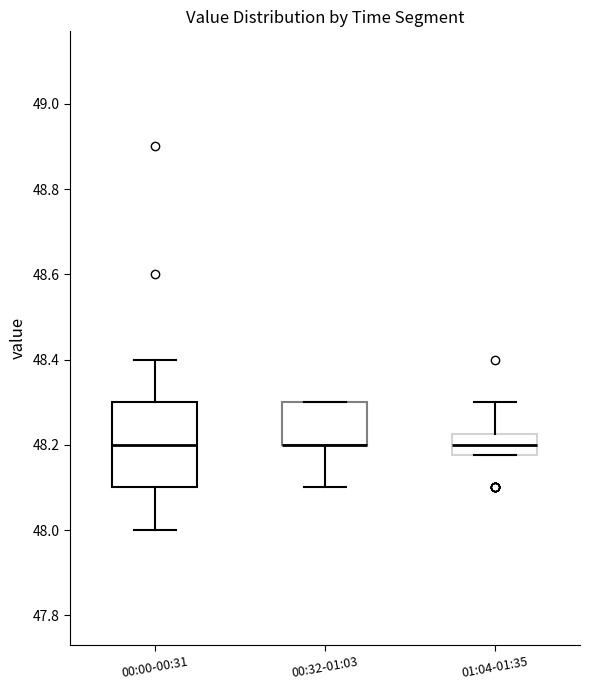

Comparing the boxes themselves (not the whiskers), which one is the tallest?

00:00-00:31